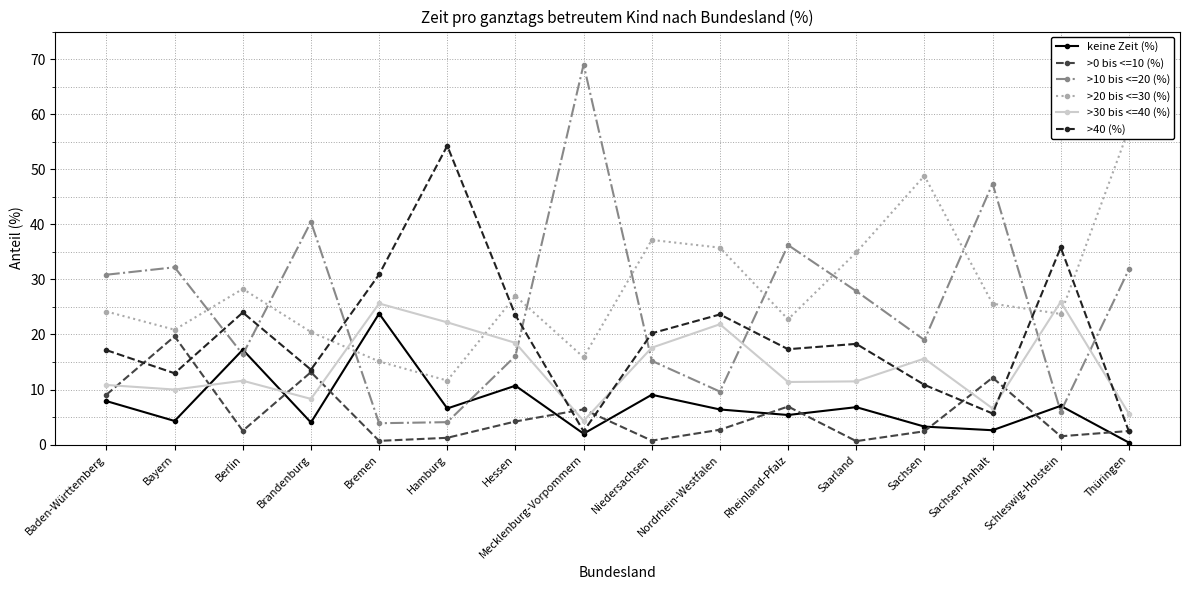

What is the difference between the highest and lowest values at Sachsen-Anhalt?

44.8